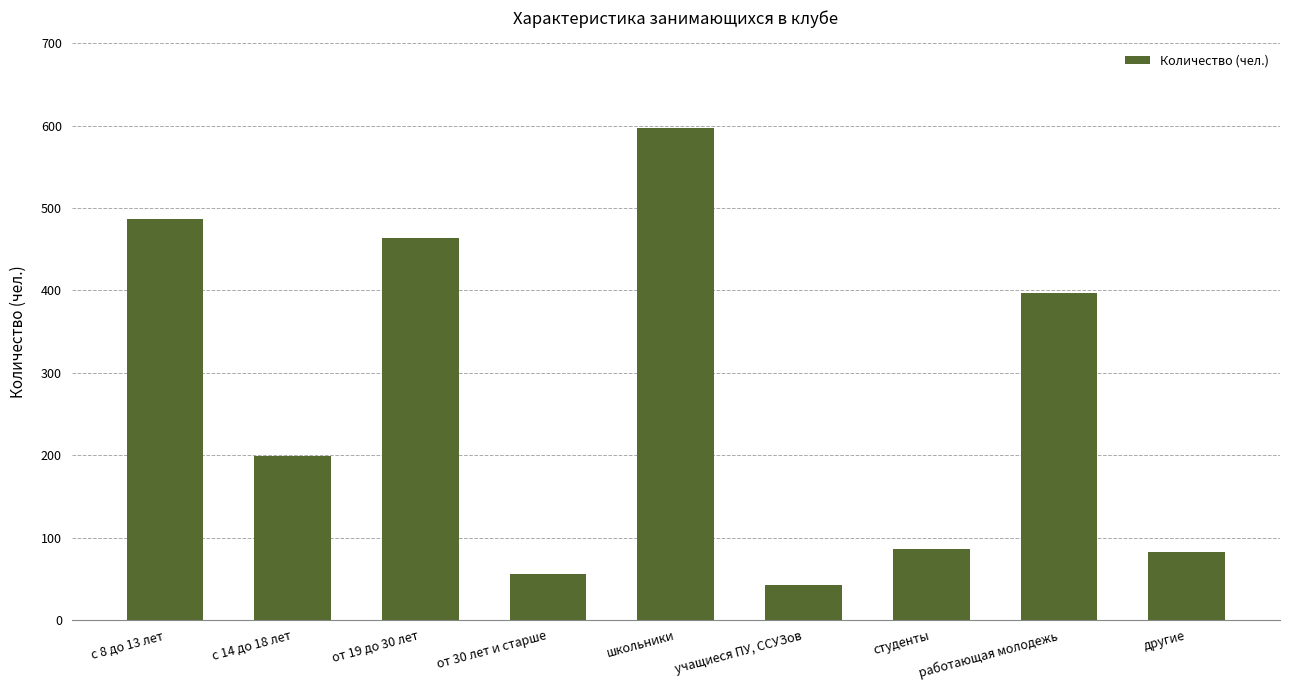

Read the value at с 8 до 13 лет.

487